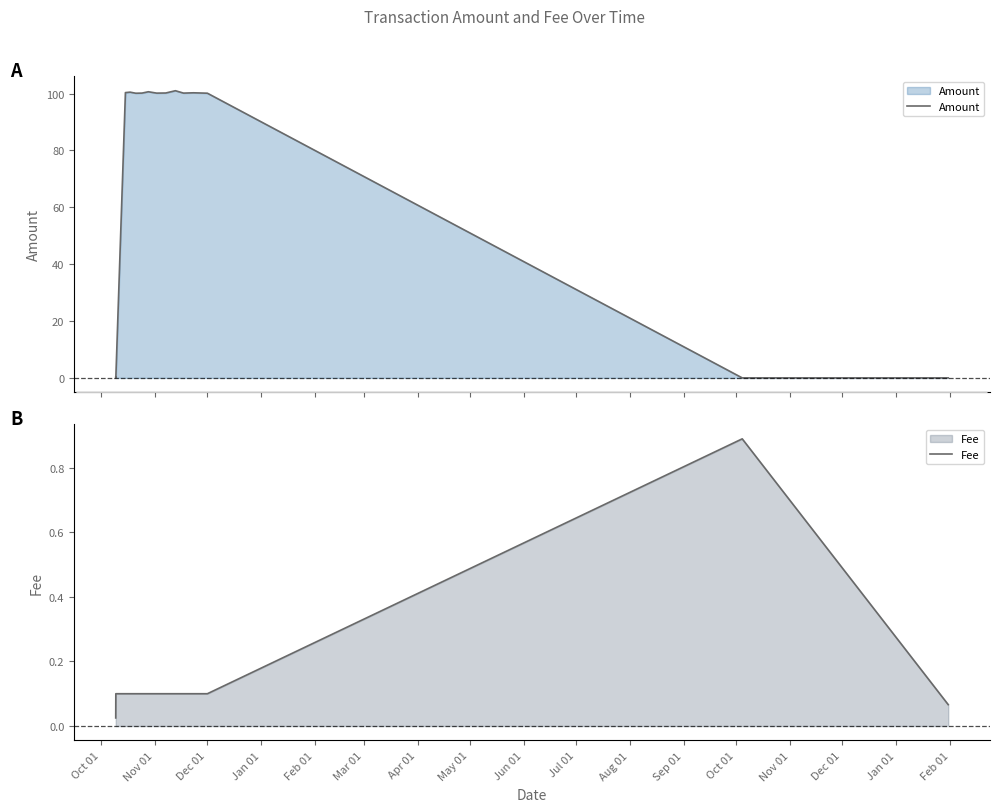

What is the highest value of the Amount series?

101.0